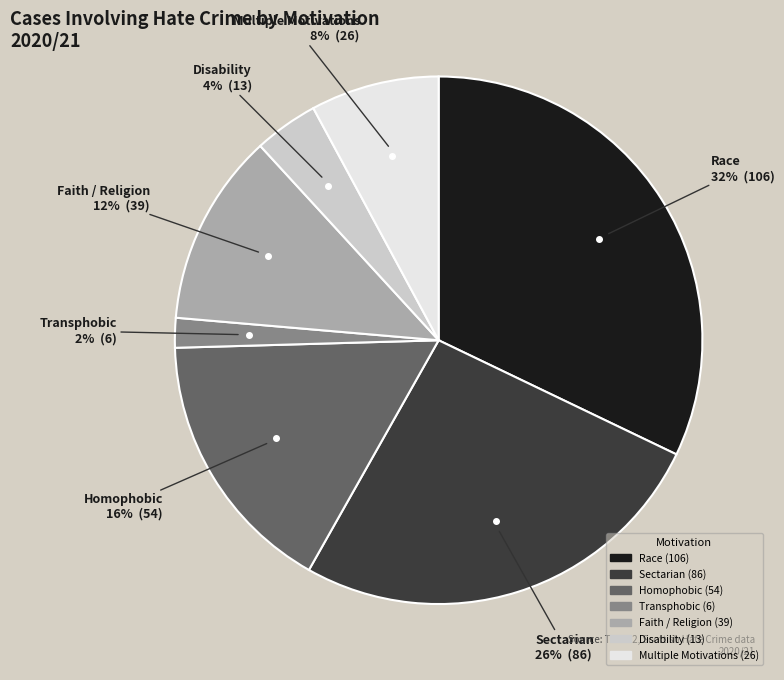

Combined, do Homophobic and Race account for over 50%?

No